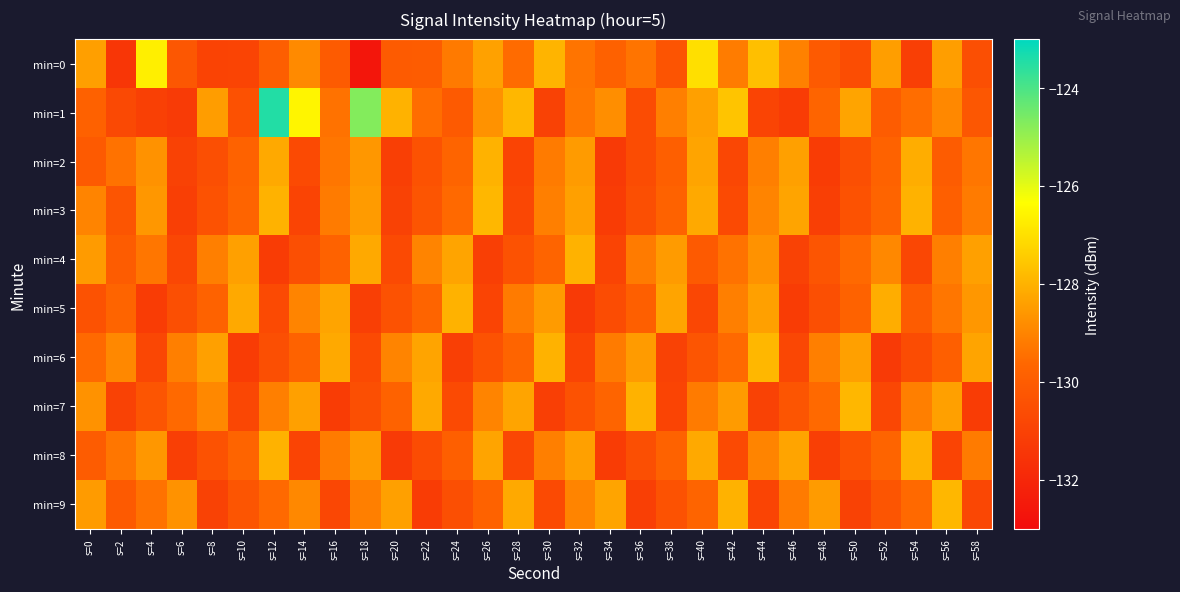

At how many categories does at least one series exceed -131?

30